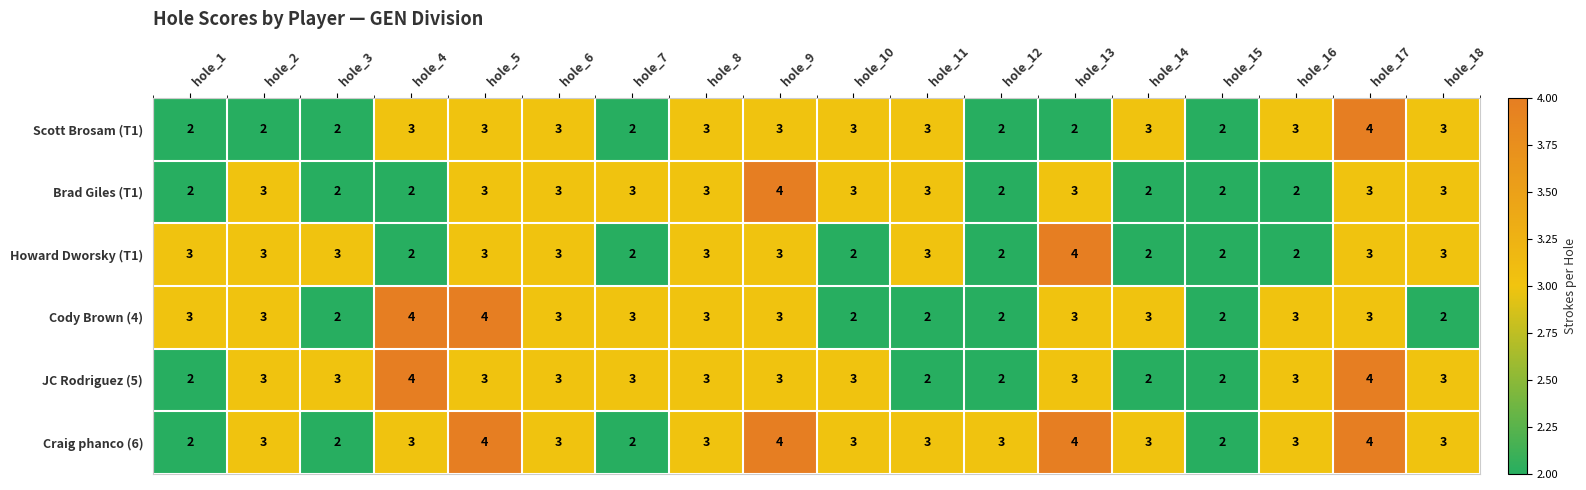

Read the Cody Brown (4) value at hole_5.

4